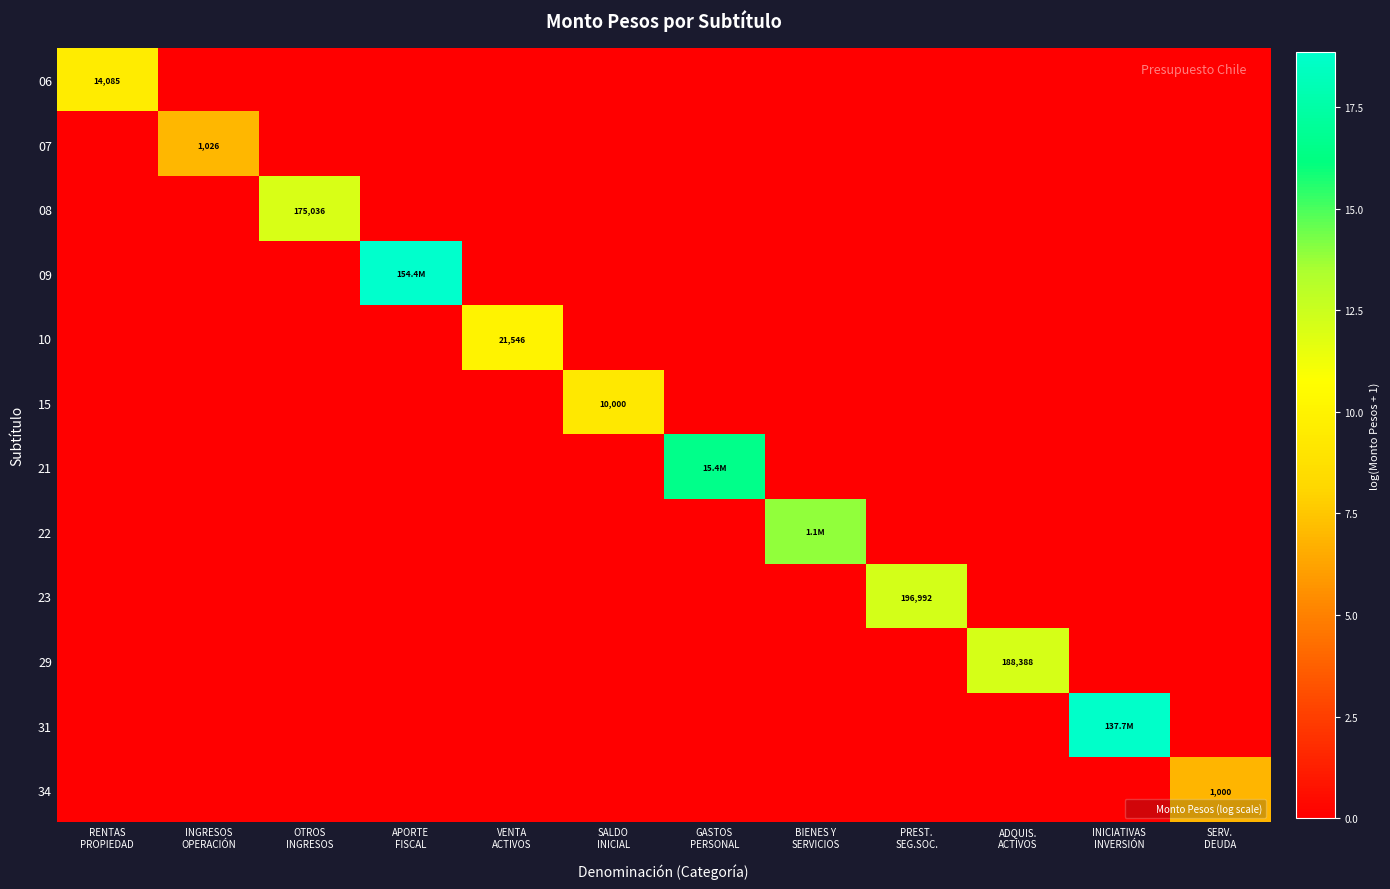

Which category has the highest value across all series?

APORTE
FISCAL